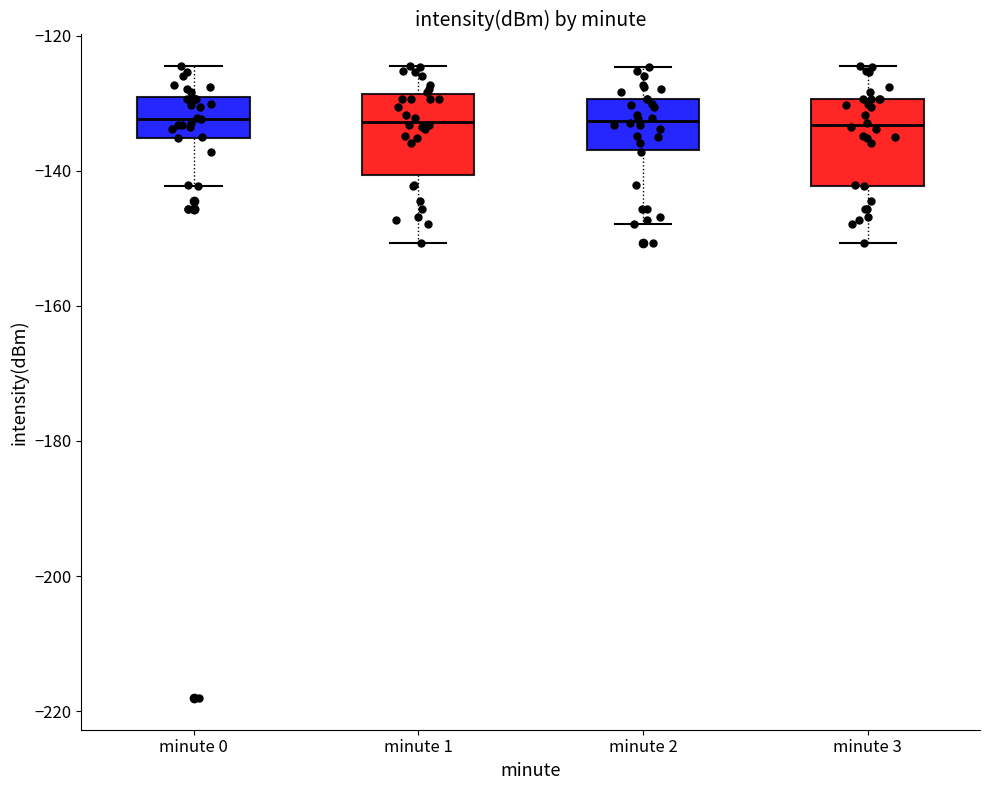

Reading left to right, read every box against the y-axis: the position of its median line, the range the box covers, and the ends of its whiskers. The values are not printed on the chart, so give them approximately, as read against the axis.

minute 0: median -132, box -136 to -130, whiskers -142 to -124
minute 1: median -132, box -140 to -128, whiskers -150 to -124
minute 2: median -132, box -136 to -130, whiskers -148 to -124
minute 3: median -134, box -142 to -130, whiskers -150 to -124